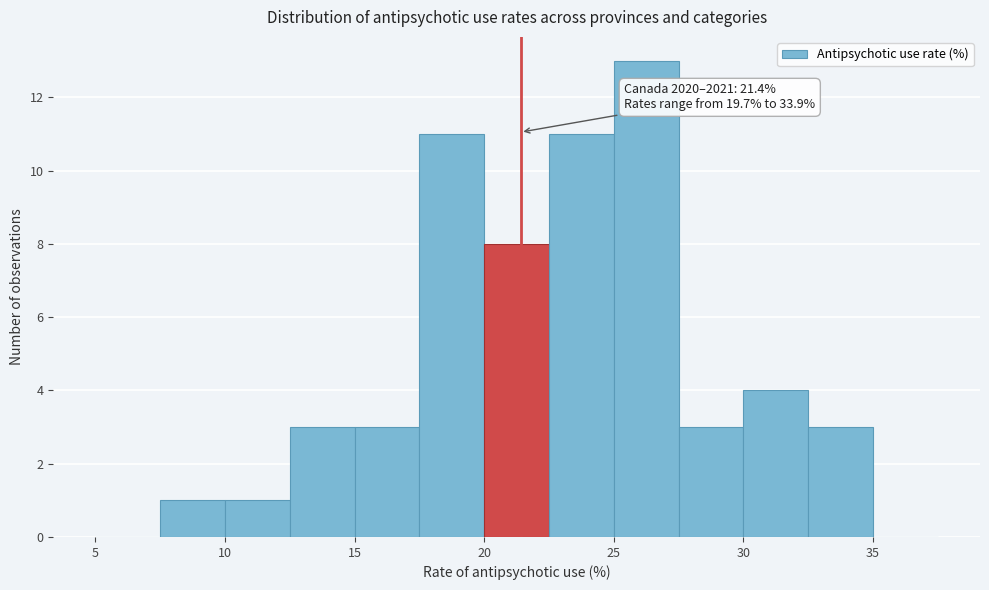

Which range on the x-axis has the tallest bar?

25.0 to 27.5